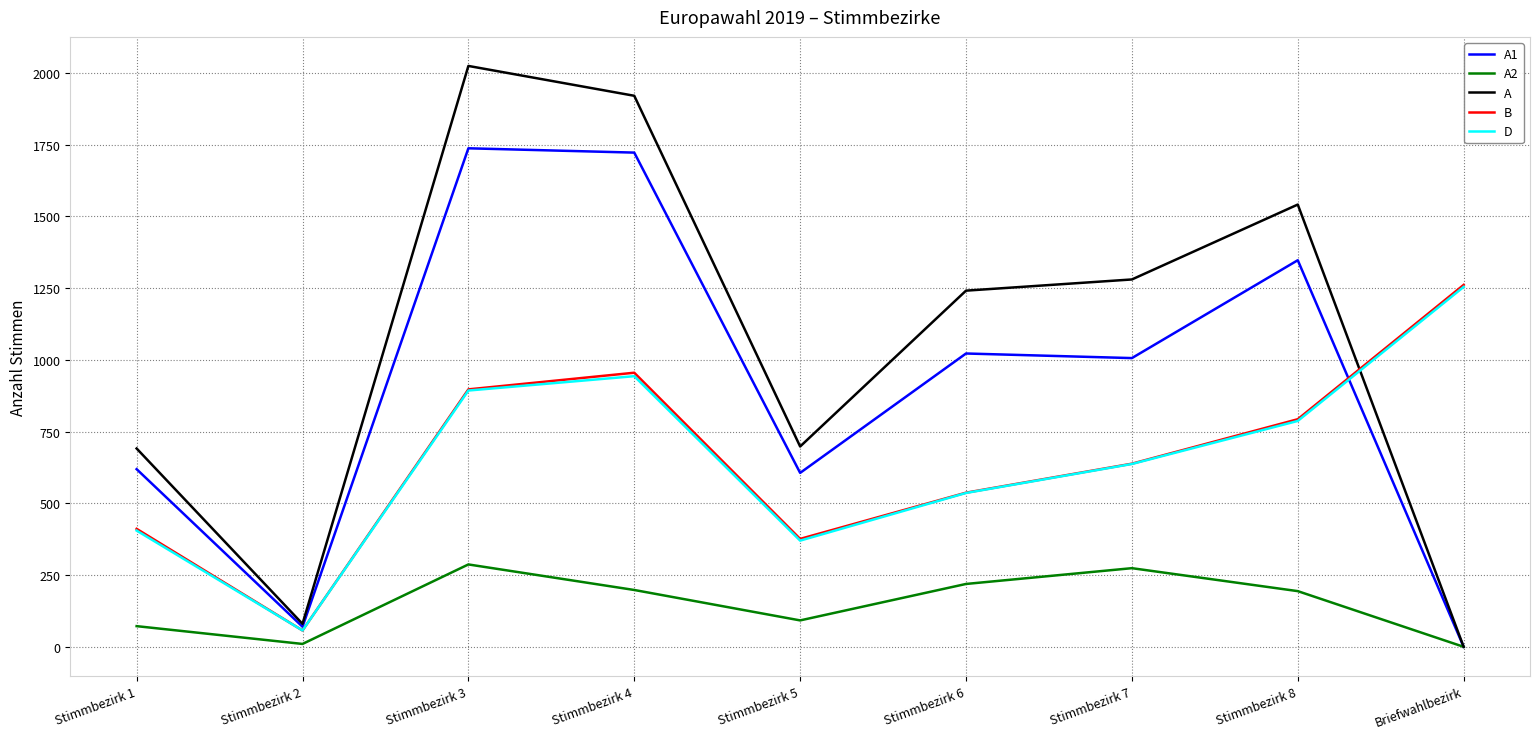

How many distinct data groups are displayed?

5